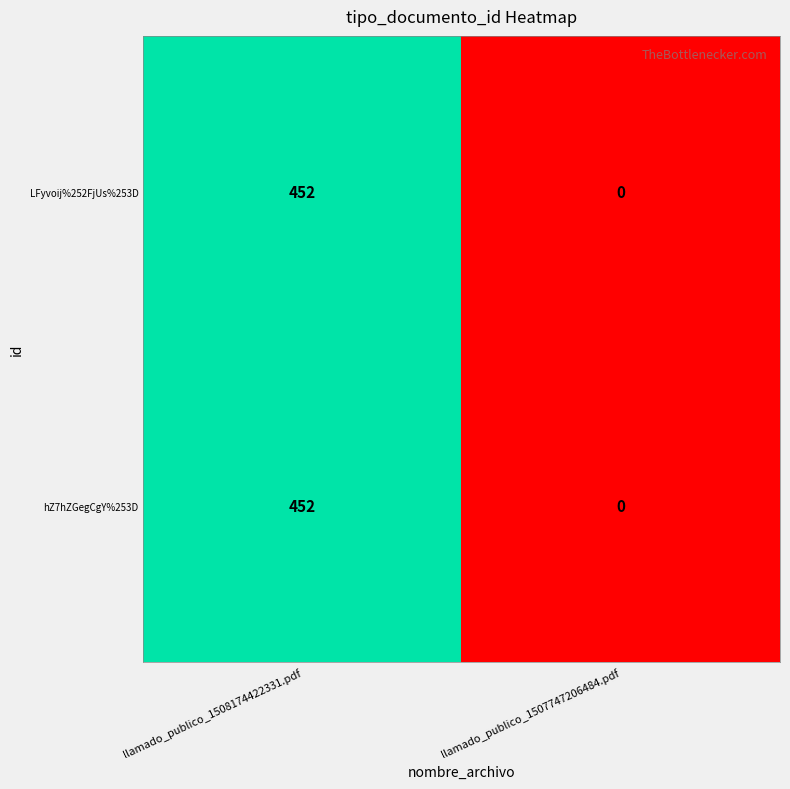

What is the difference between the LFyvoij%252FjUs%253D values at llamado_publico_1507747206484.pdf and llamado_publico_1508174422331.pdf?

452